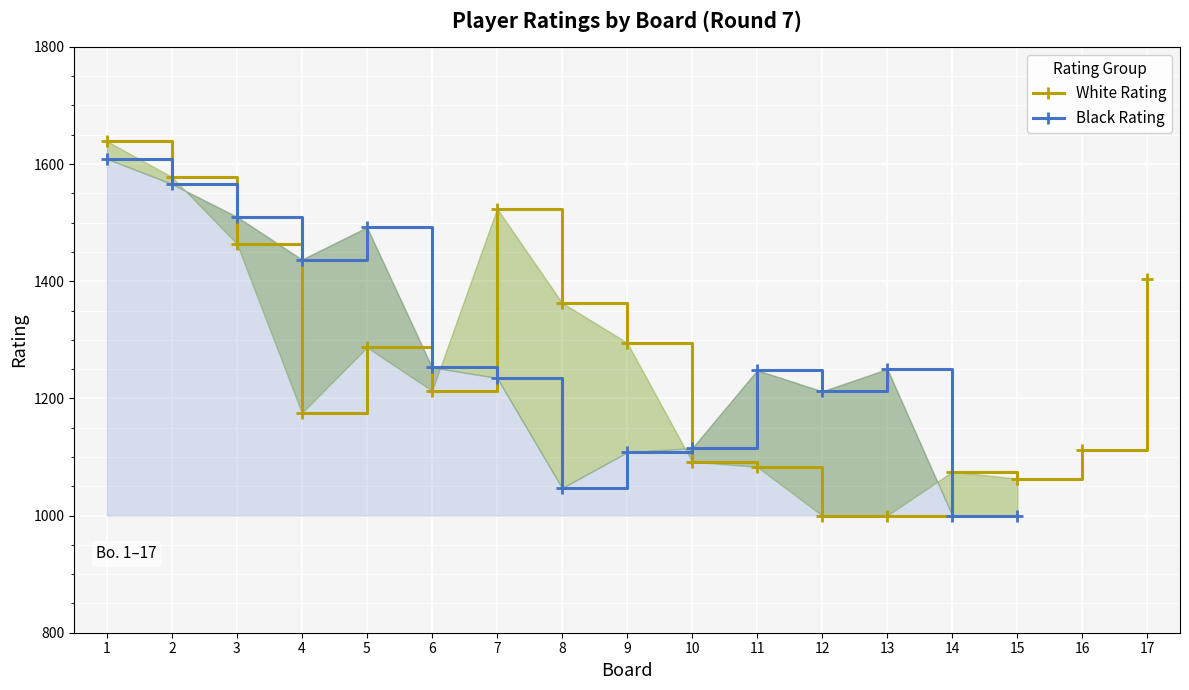

At which label is the value closest to 1319?

9